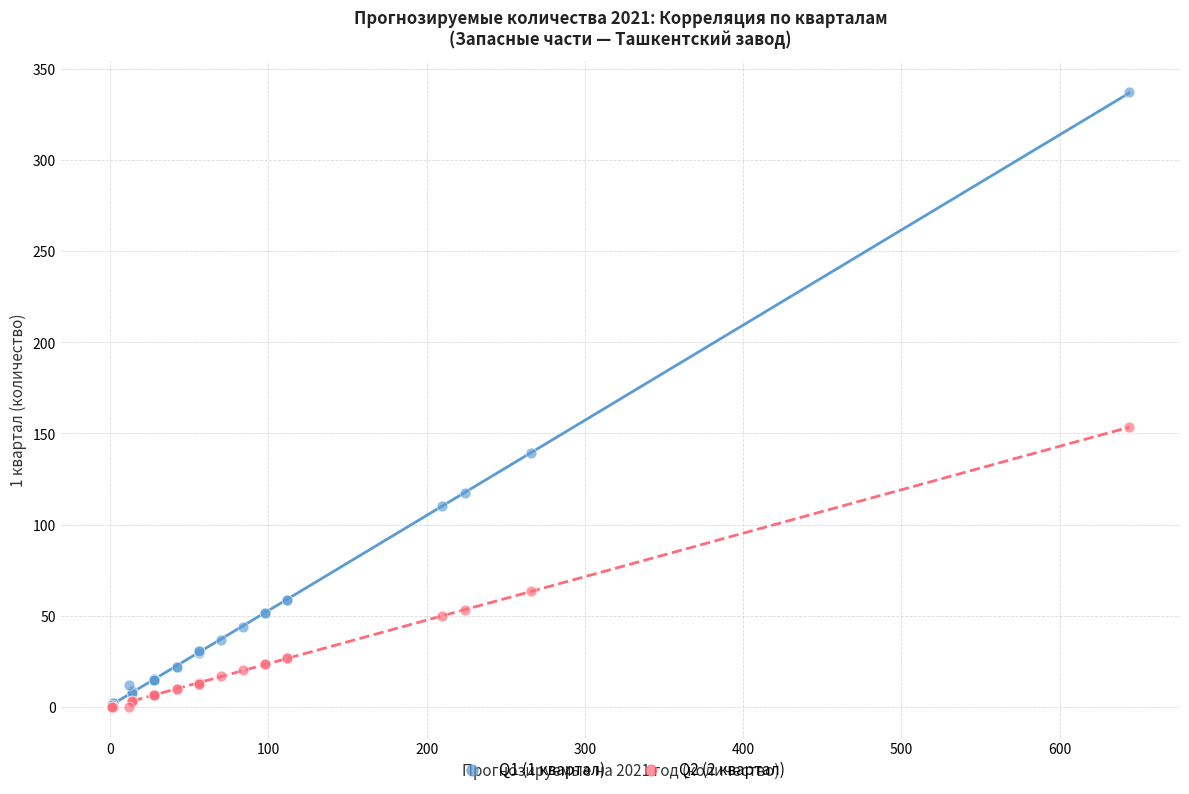

Across all series, what Y value is closest to 168?

153.3